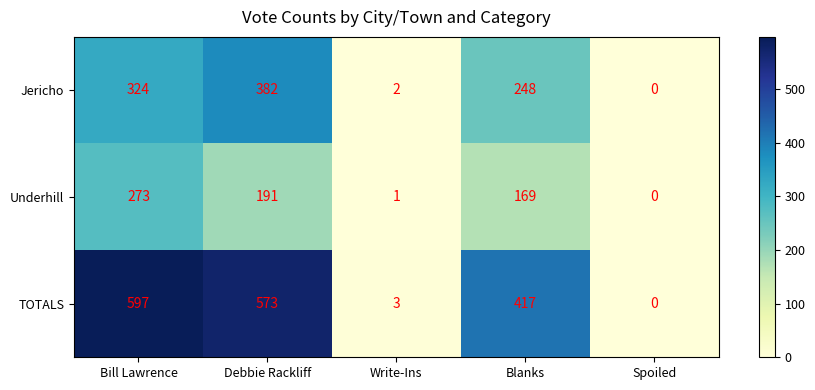

At which category is the sum across all series the highest?

Bill Lawrence